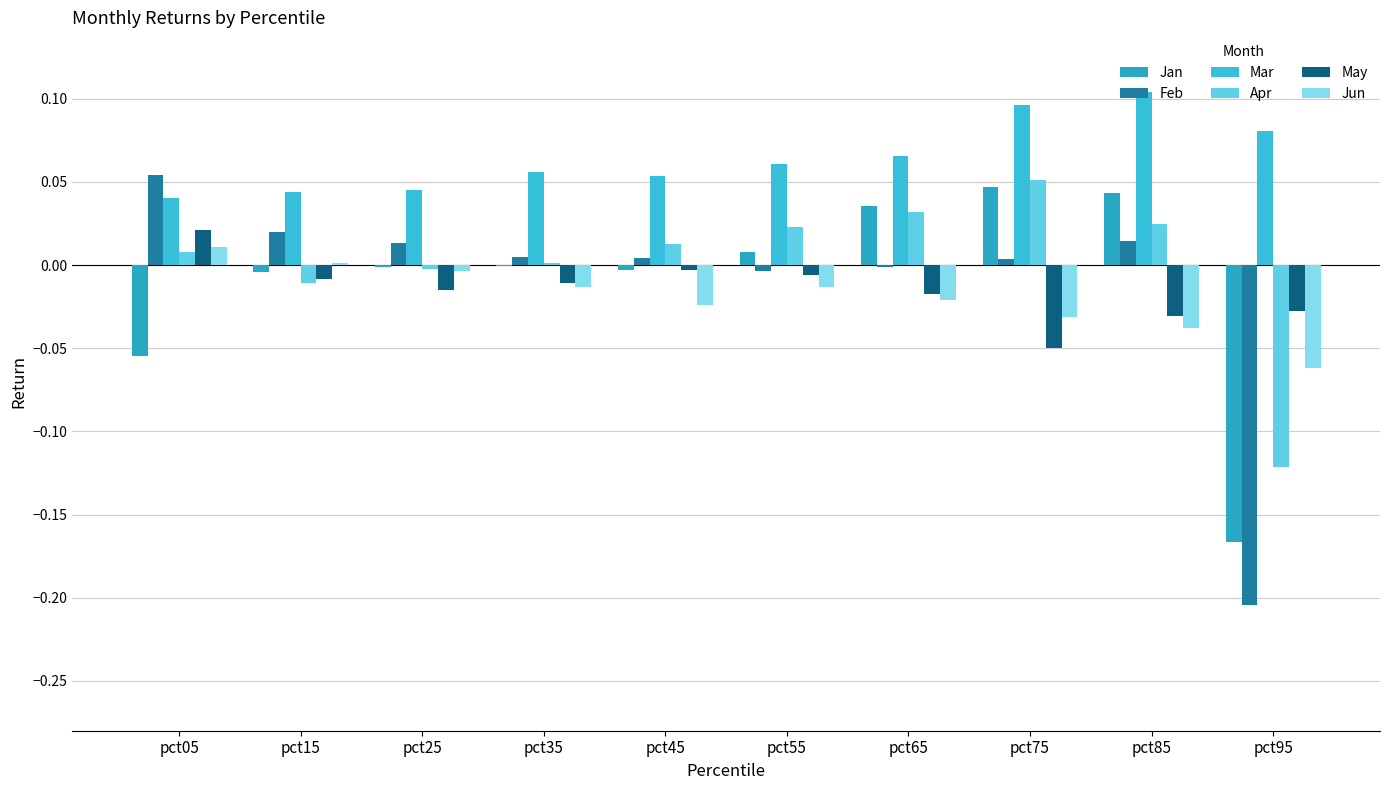

Between pct05 and pct95, which series saw the biggest shift?

Feb